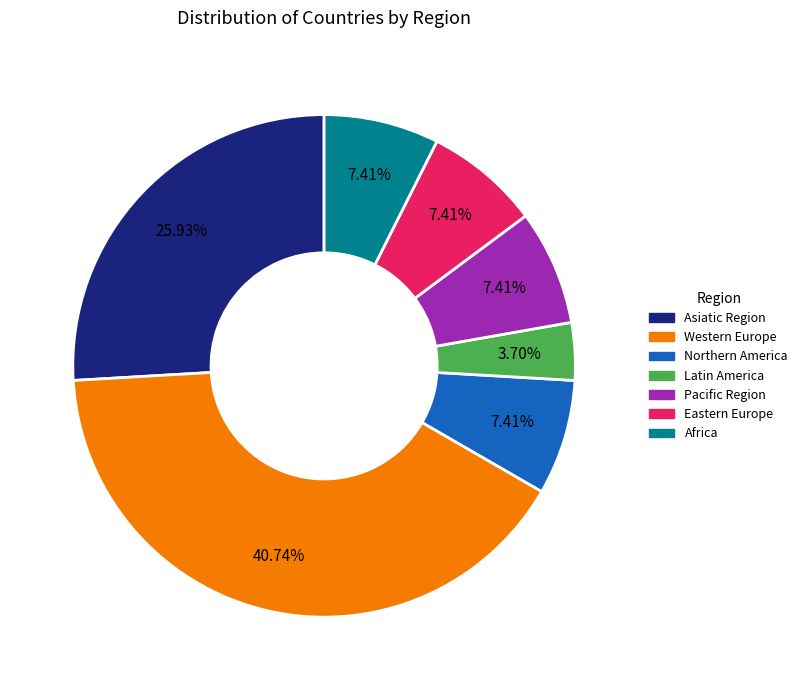

Count the number of slices in the pie.

7